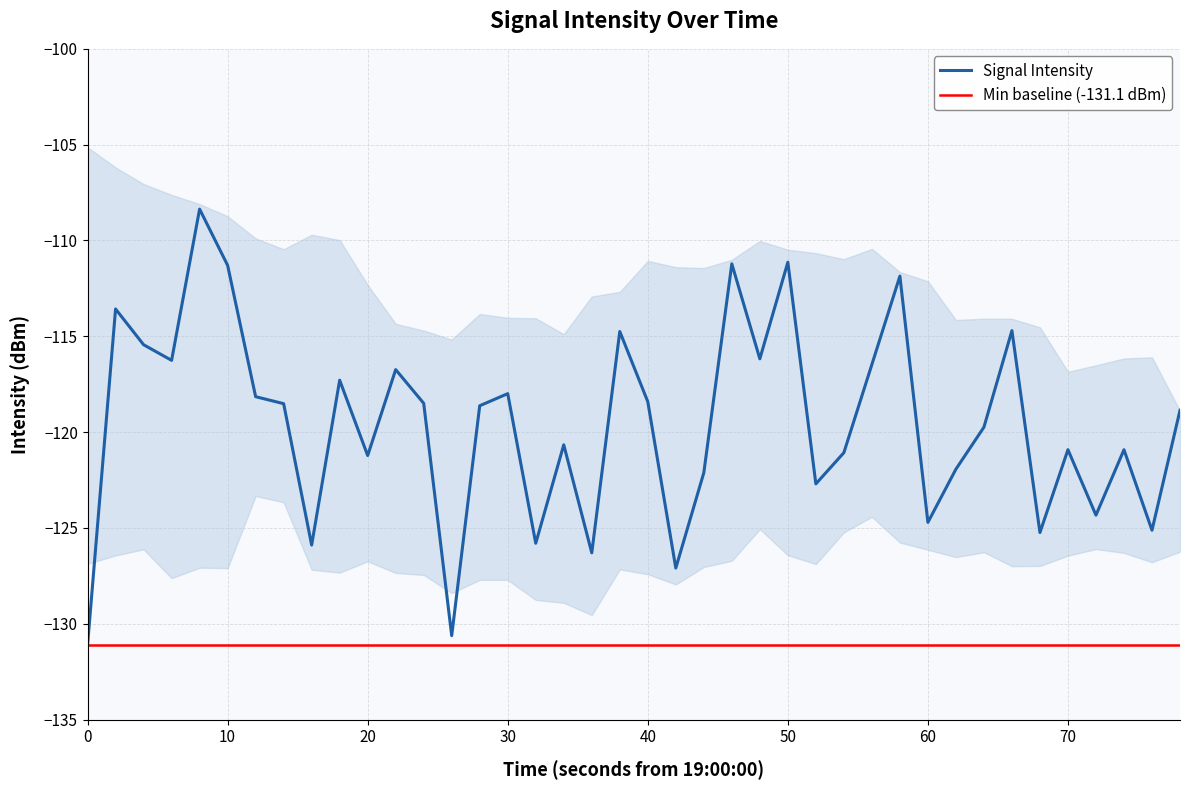

What is the highest value of the Signal Intensity series?

-108.4